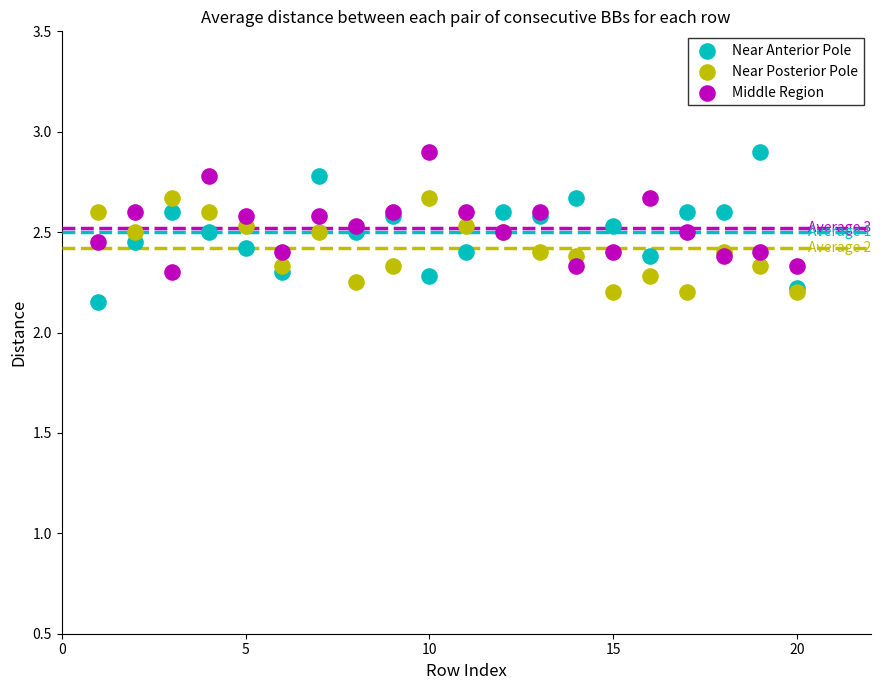

What are all the series names shown in the legend?

Near Anterior Pole, Near Posterior Pole, Middle Region